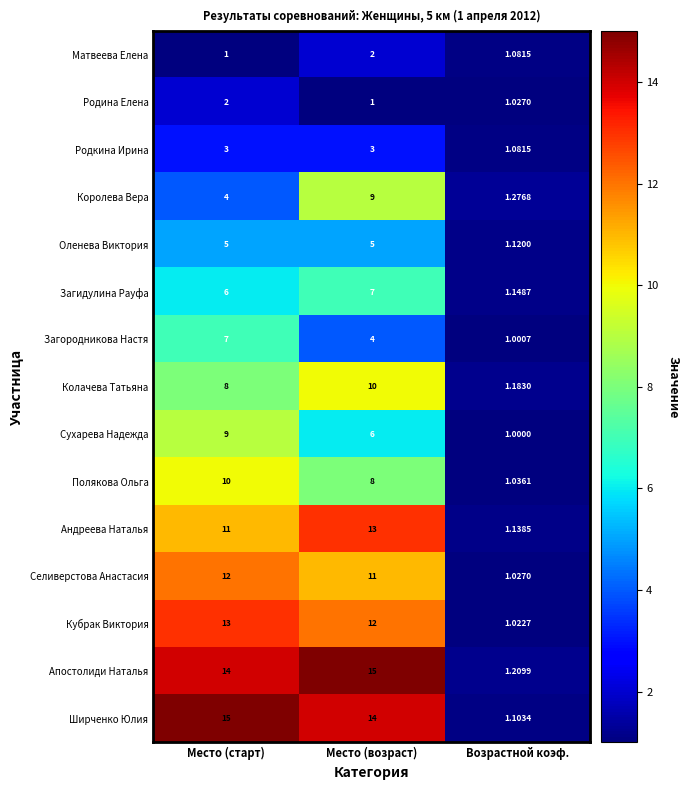

Which series has the largest range (max minus min)?

Ширченко Юлия